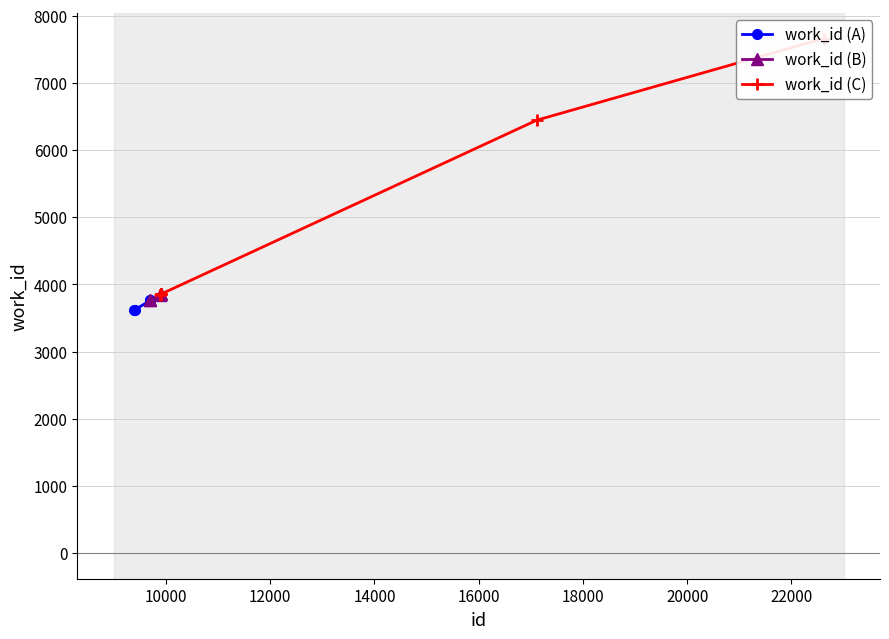

What is the average value?

4428